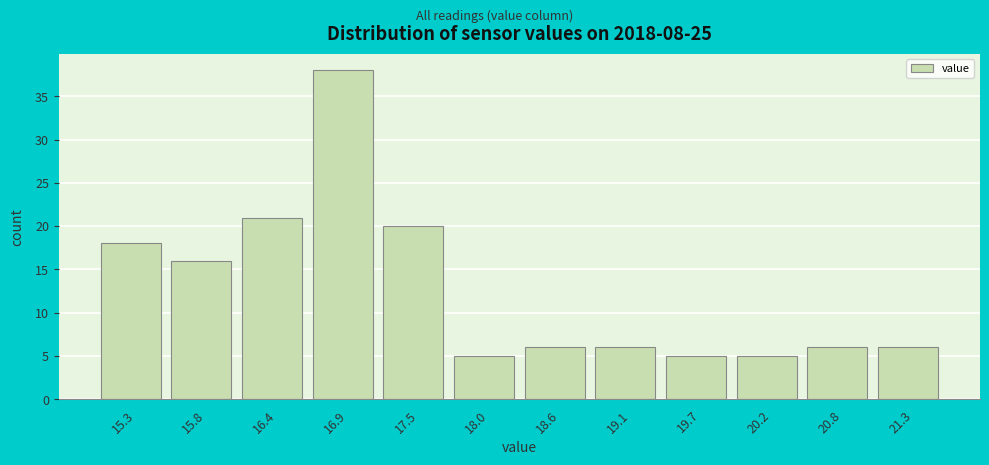

Which range on the x-axis has the tallest bar?

16.65 to 17.20